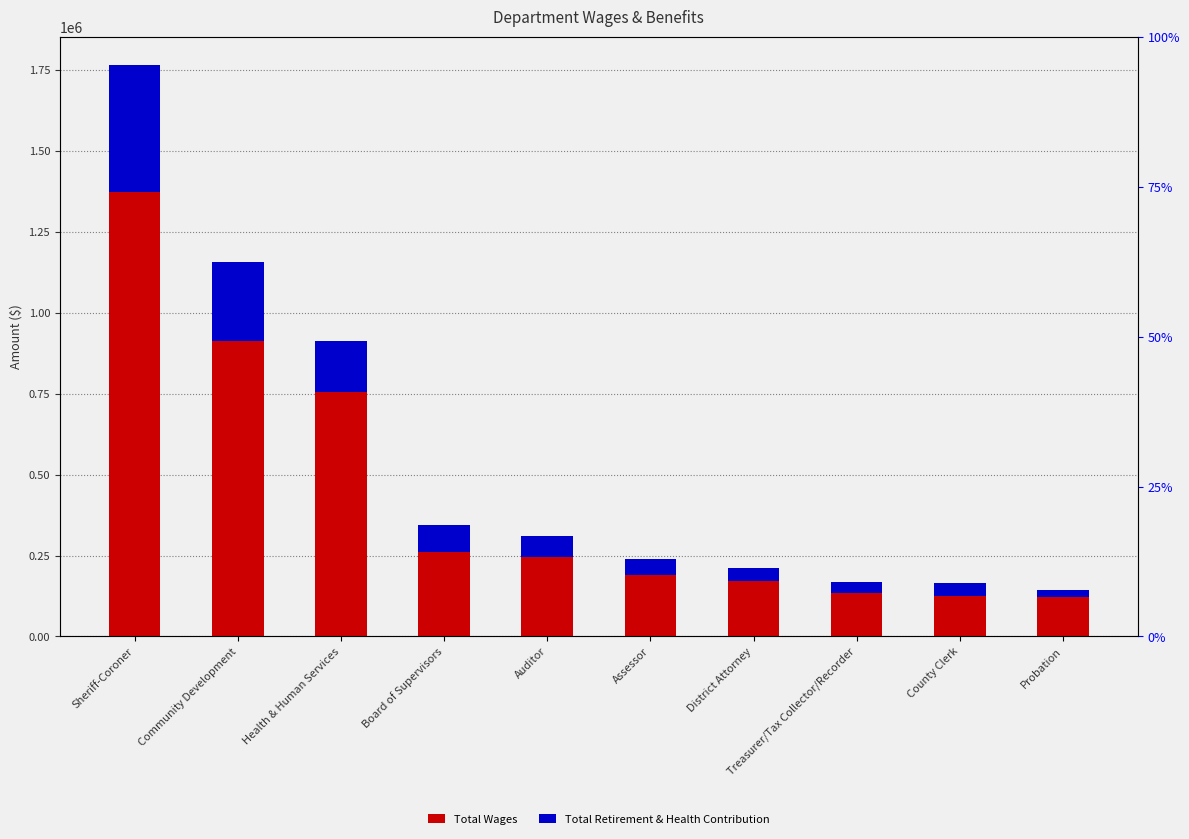

Reading left to right, transcribe all the data shown in this chart.

Total Wages: Sheriff-Coroner=1372823	Community Development=912597	Health & Human Services=753988	Board of Supervisors=259840	Auditor=245895	Assessor=189908	District Attorney=170640	Treasurer/Tax Collector/Recorder=133833	County Clerk=125795	Probation=122993
Total Retirement & Health Contribution: Sheriff-Coroner=392535	Community Development=243283	Health & Human Services=159913	Board of Supervisors=85736	Auditor=63917	Assessor=50426	District Attorney=41301	Treasurer/Tax Collector/Recorder=34637	County Clerk=38144	Probation=20104